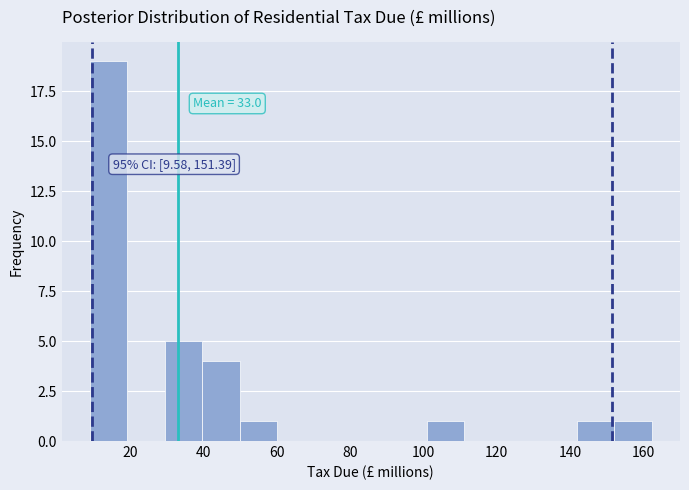

Which range on the x-axis has the tallest bar?

8 to 20